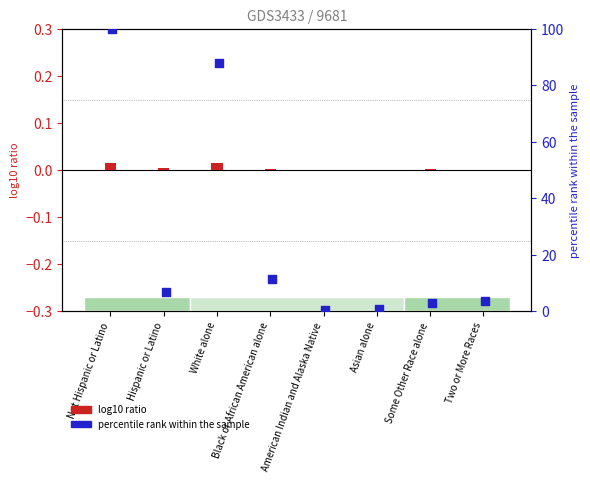

At which category is the sum across all series the highest?

Not Hispanic or Latino